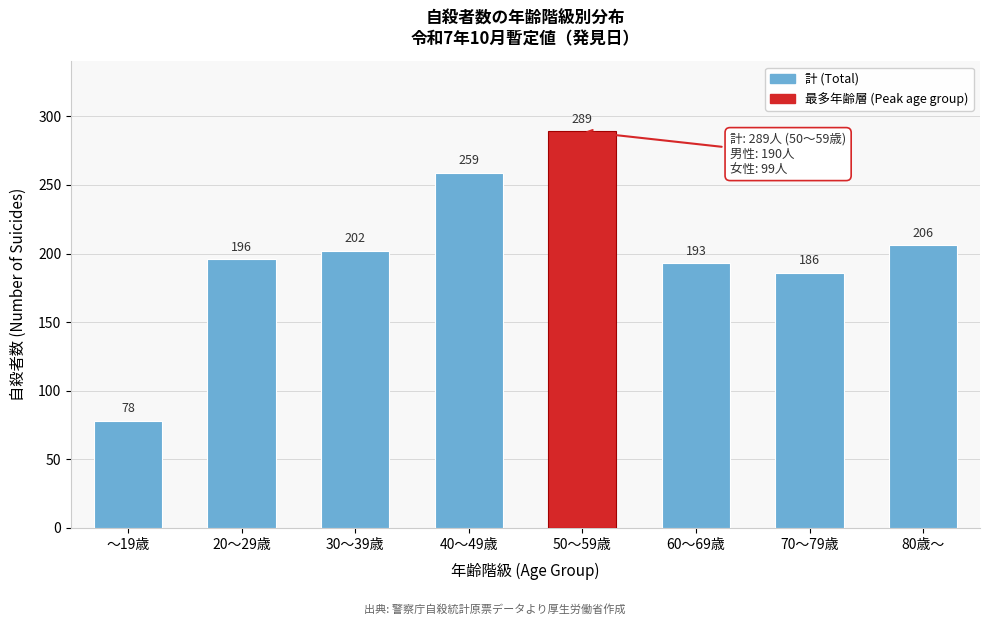

Reading left to right, transcribe all the data shown in this chart.

78	196	202	259	289	193	186	206